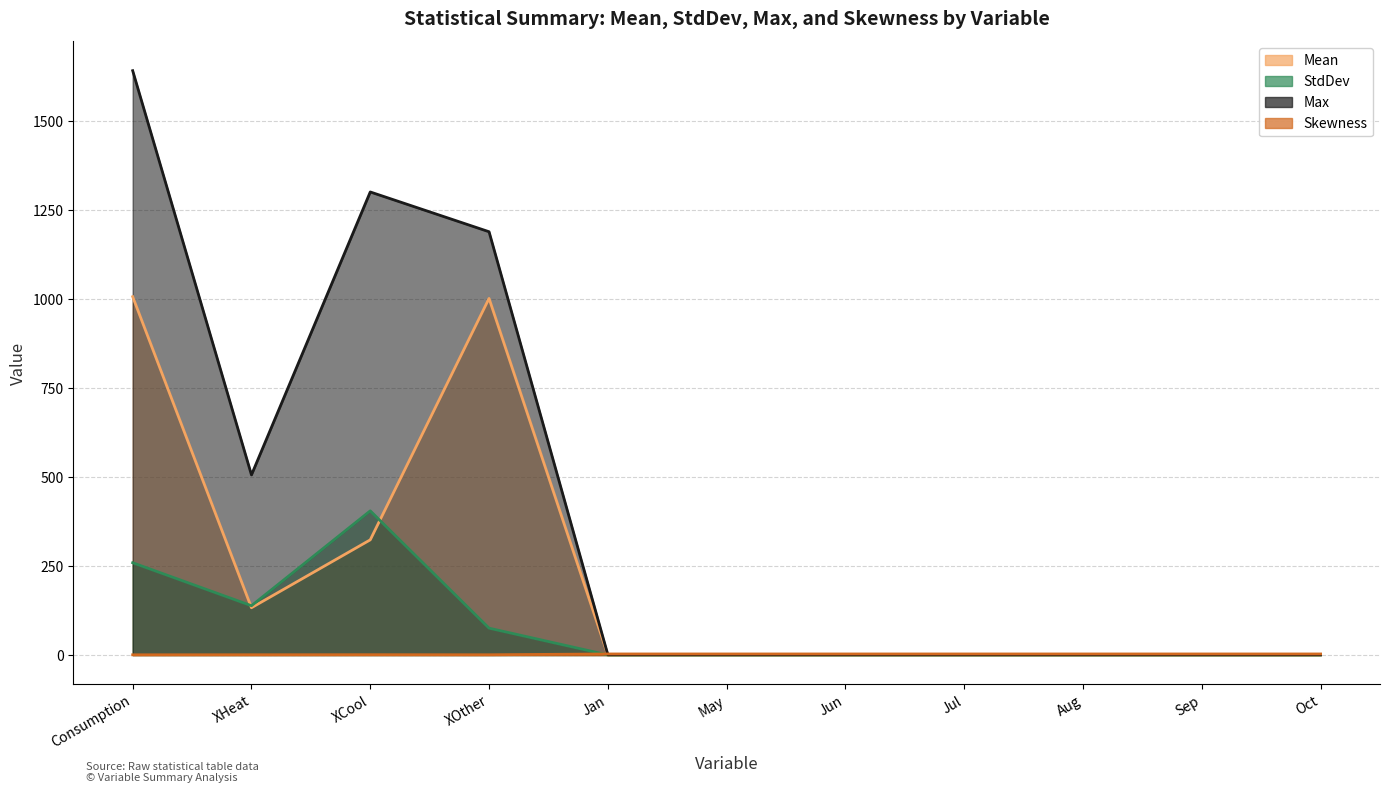

True or false: StdDev has a value of 0.3 at Oct.

True